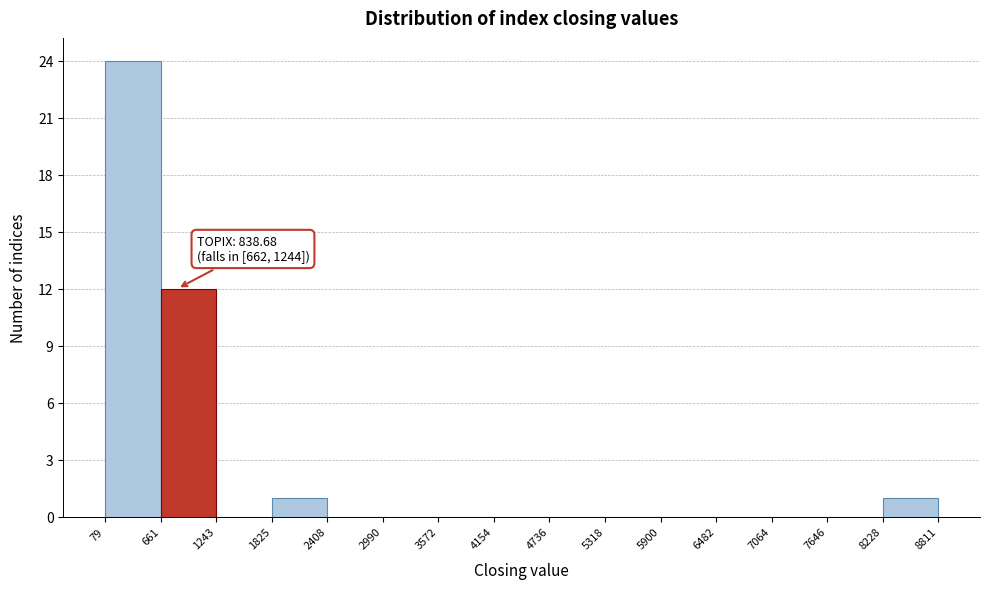

Over which range of the x-axis is the bar tallest?

79 to 661